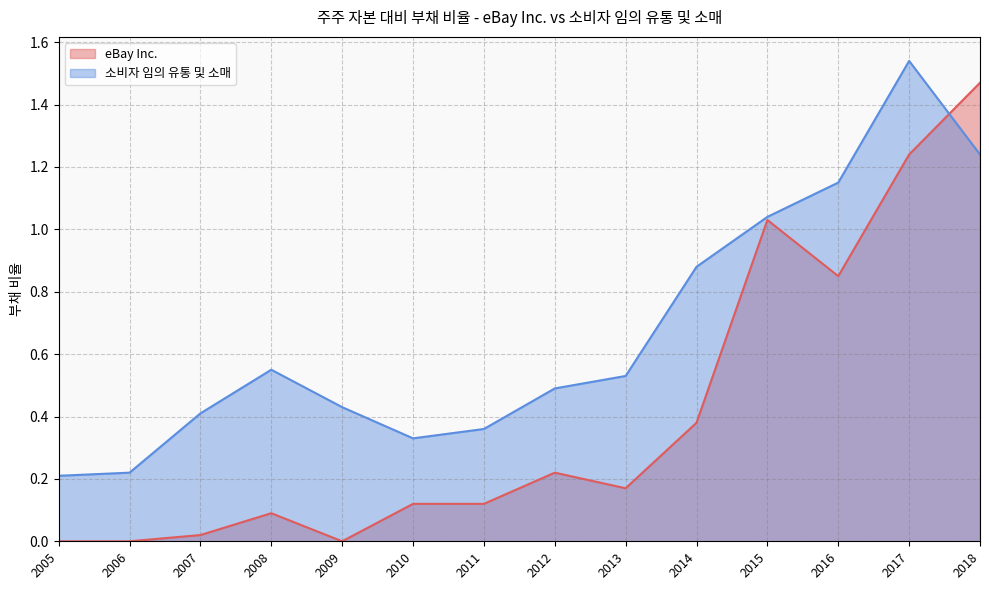

Rank the categories by 소비자 임의 유통 및 소매 value from lowest to highest.

2005, 2006, 2010, 2011, 2007, 2009, 2012, 2013, 2008, 2014, 2015, 2016, 2018, 2017